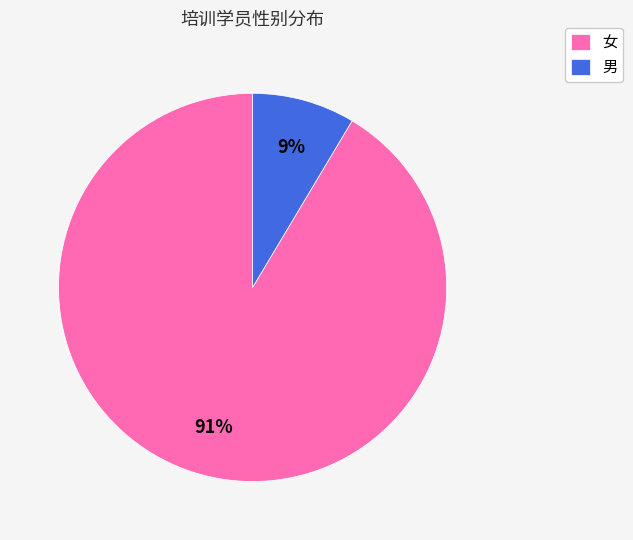

True or false: 女 accounts for 91% of the total.

True